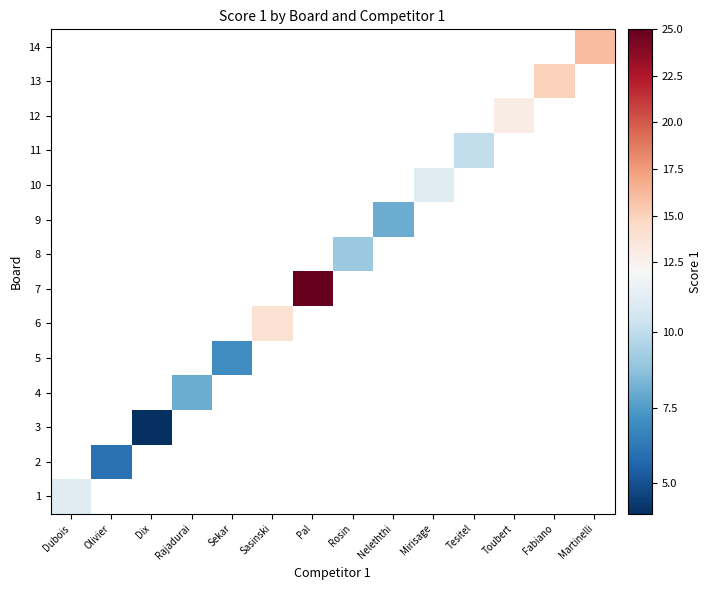

At Olivier, list the series in order from largest to smallest.

14, 13, 12, 11, 10, 9, 8, 7, 6, 5, 4, 3, 2, 1